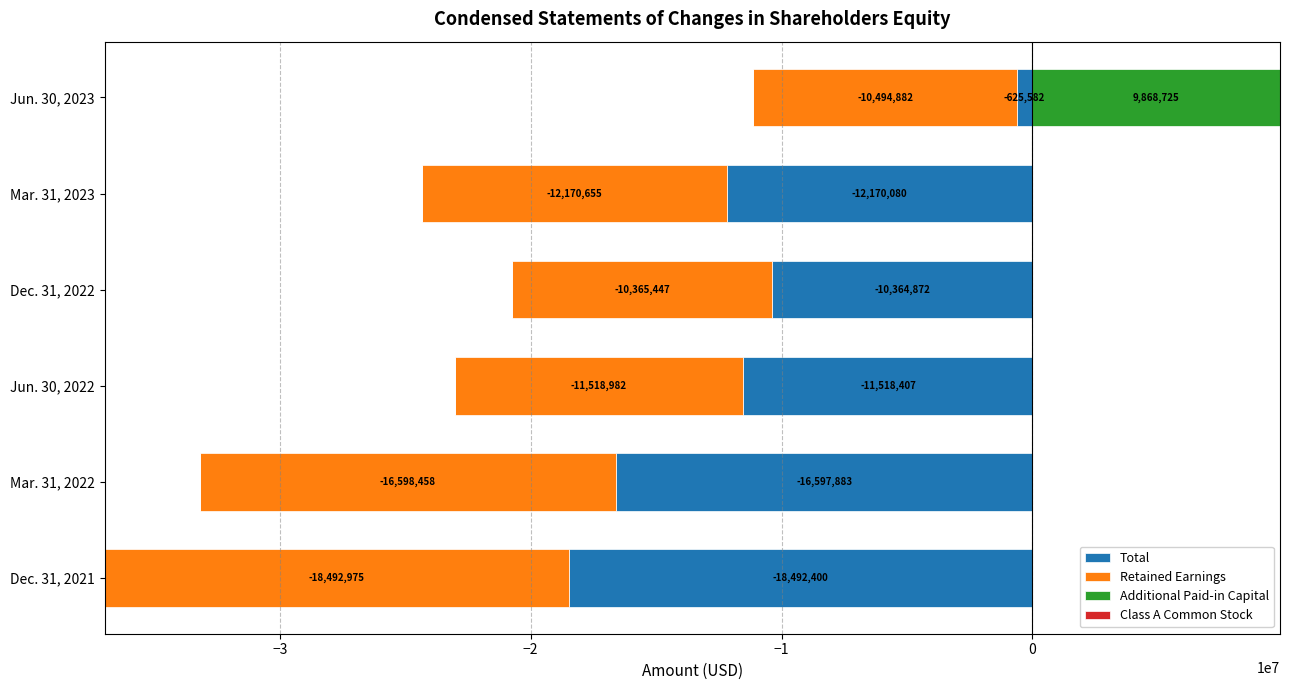

Which has a higher value, −2 or −3?

−2